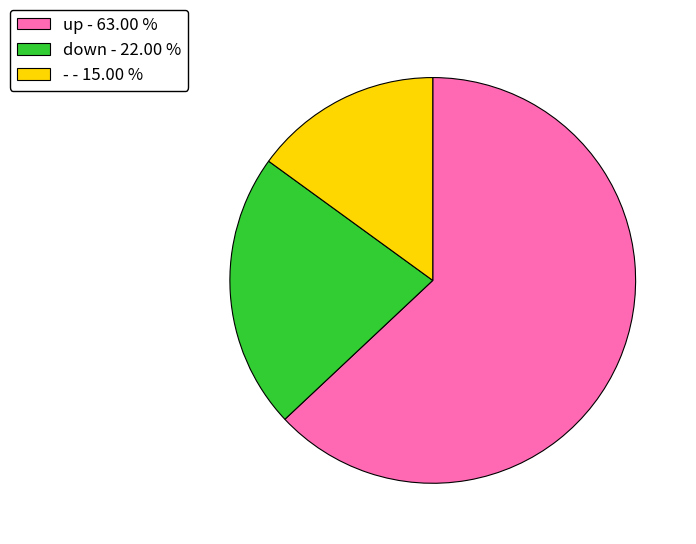

Is the sum of - - 15.00 % and down - 22.00 % greater than half?

No